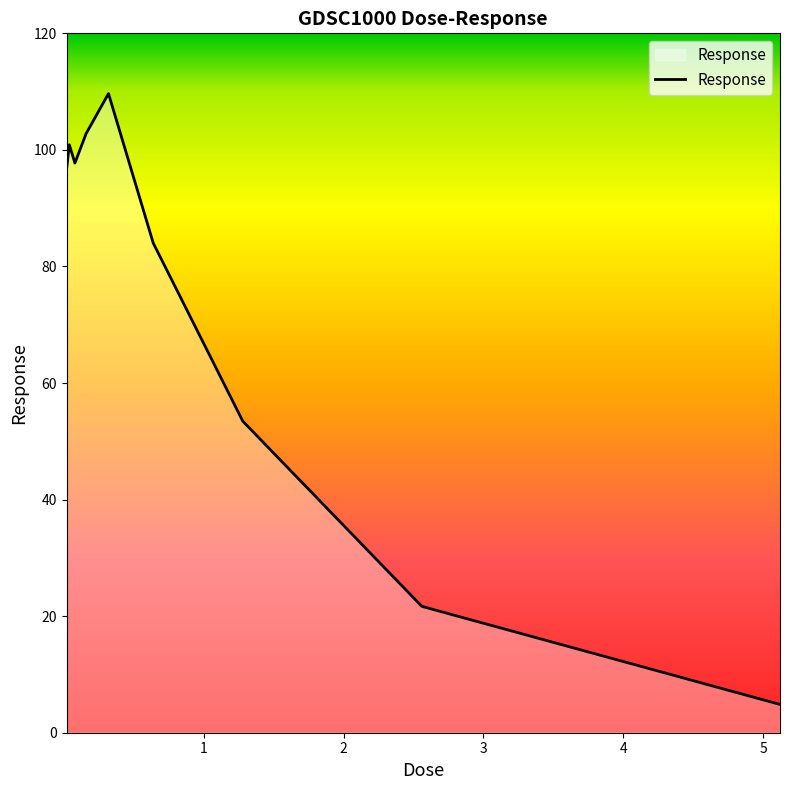

What is the difference between the maximum and minimum values?

104.8